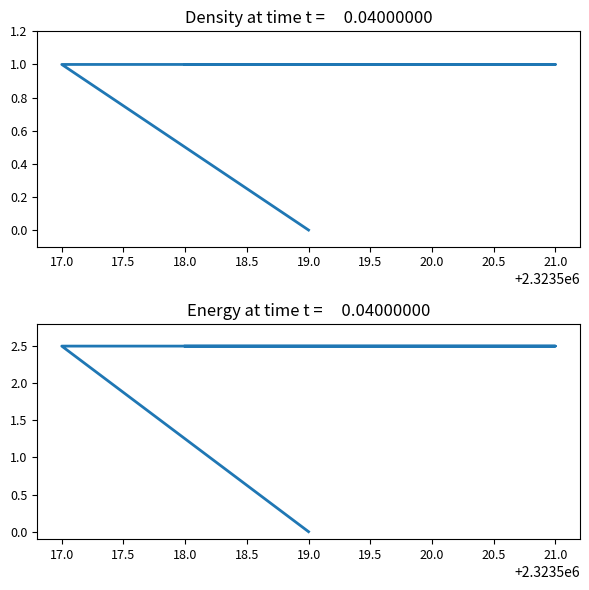

What position from the right is 20.0?

3